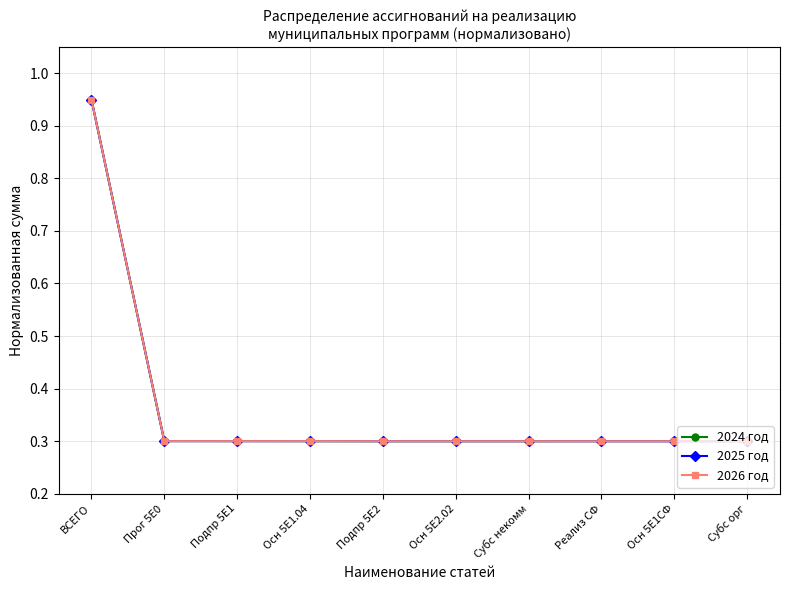

Does the chart have visible grid lines?

Yes